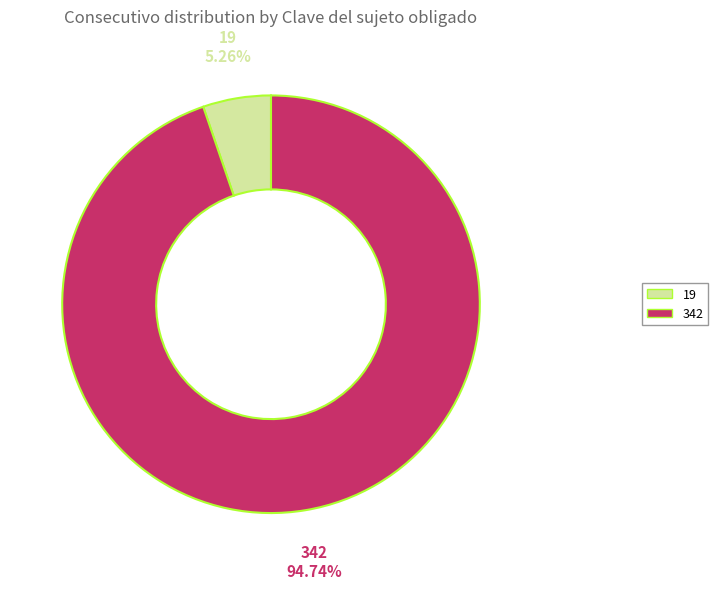

Which slice is the largest?

342